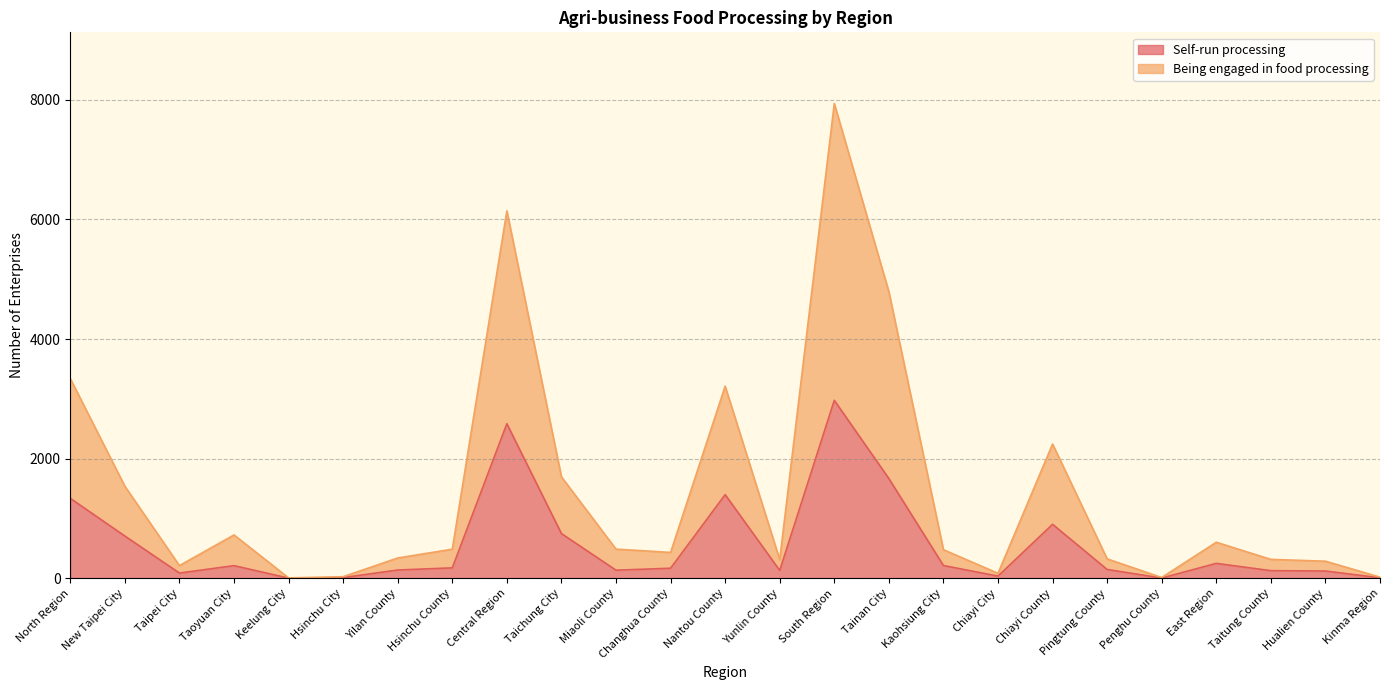

Which series has the largest total across all categories?

Being engaged in food processing